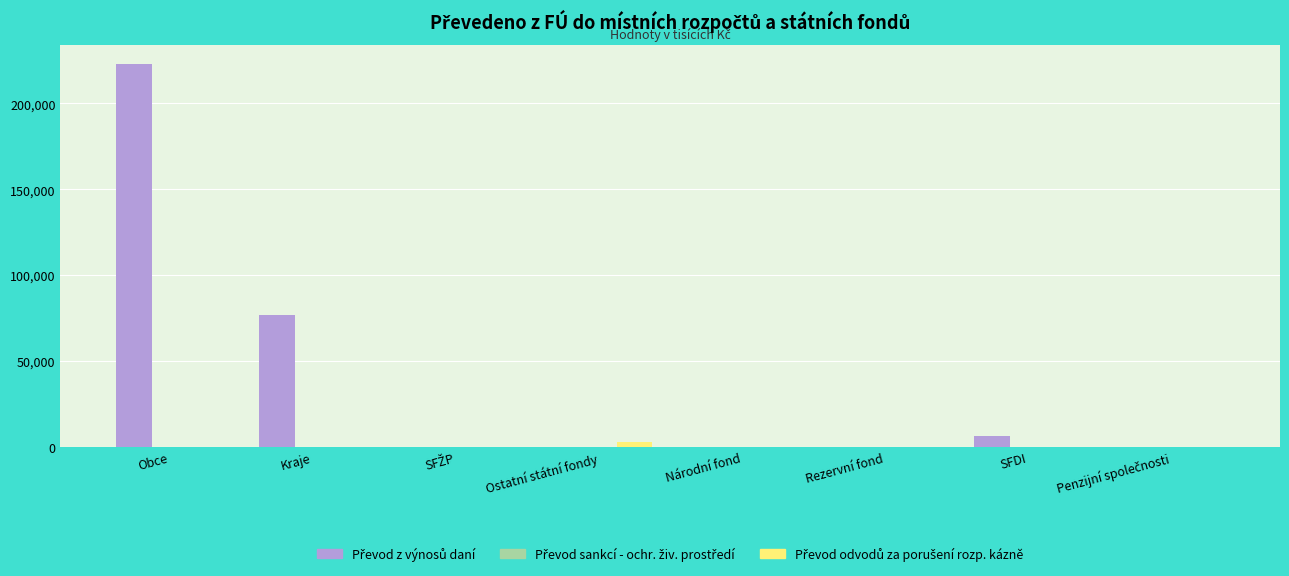

At which category does the chart reach its peak across all series?

Obce